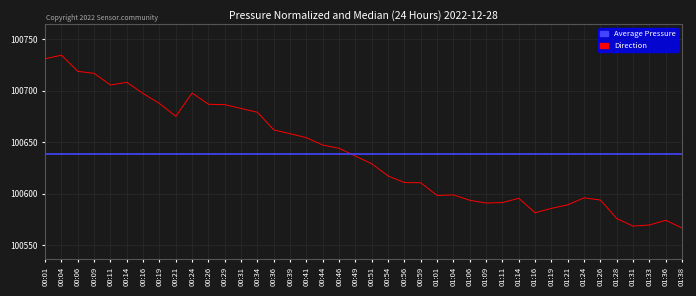

List the labels in order of value, smallest first.

01:38, 01:31, 01:33, 01:36, 01:28, 01:16, 01:19, 01:21, 01:09, 01:11, 01:06, 01:26, 01:14, 01:24, 01:01, 01:04, 00:59, 00:56, 00:54, 00:51, 00:49, 00:46, 00:44, 00:41, 00:39, 00:36, 00:21, 00:34, 00:31, 00:29, 00:26, 00:19, 00:16, 00:24, 00:11, 00:14, 00:09, 00:06, 00:01, 00:04